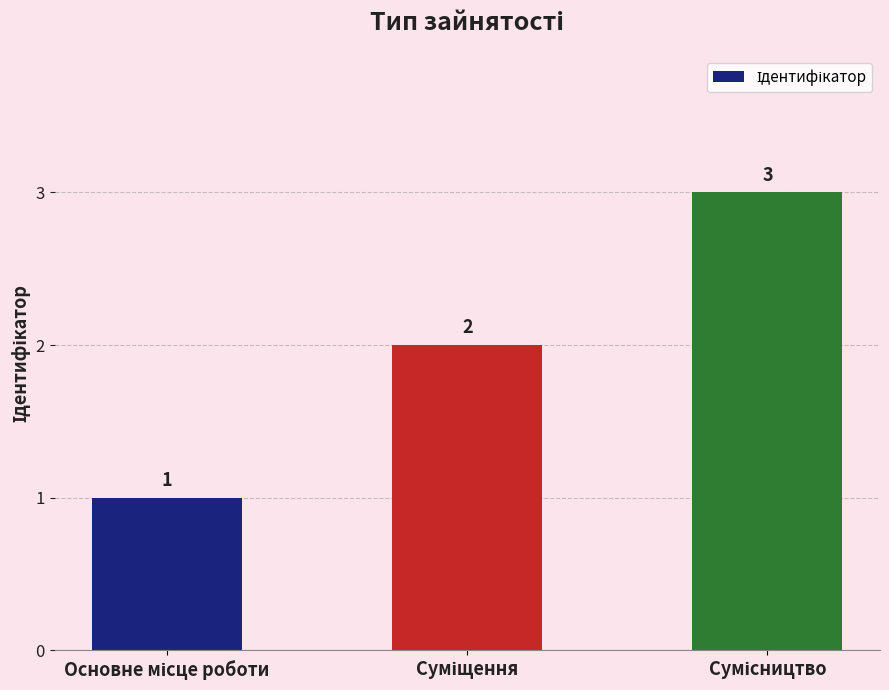

What is the value of the 1st bar from the left?

1